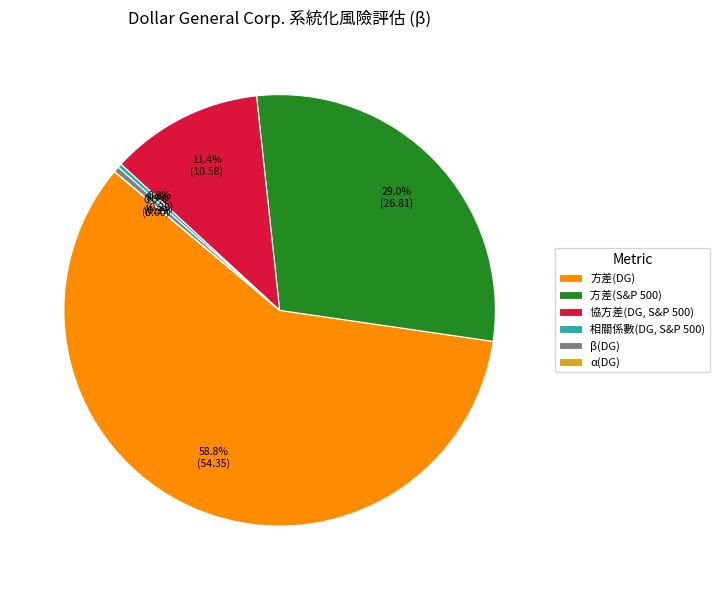

Which category has the biggest portion of the pie?

方差(DG)